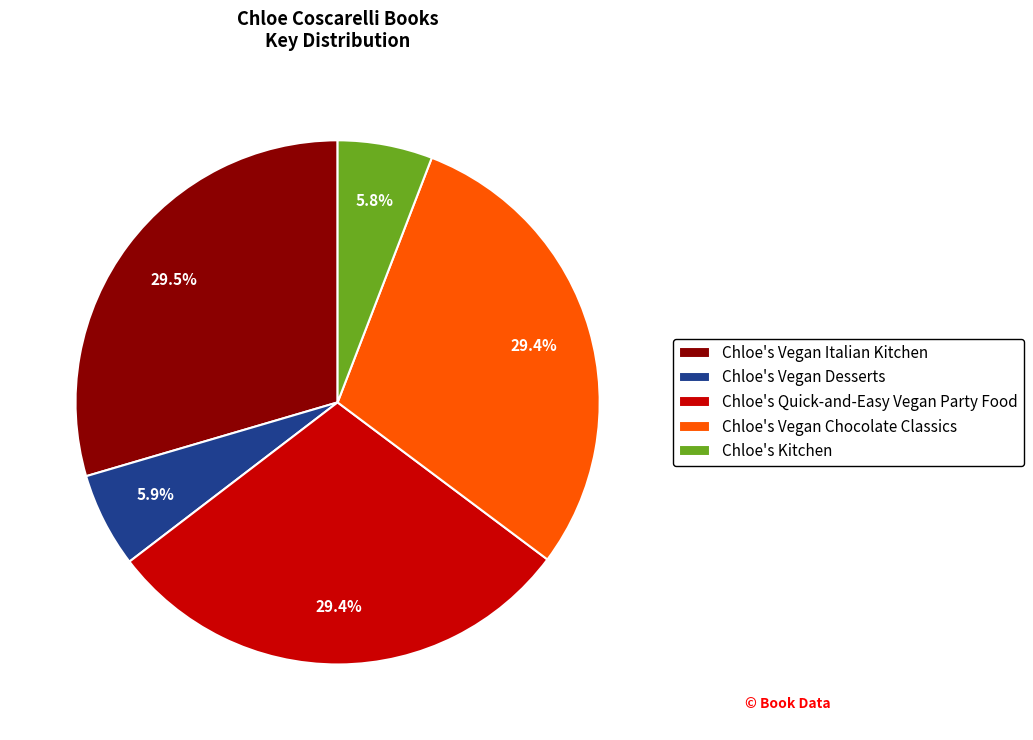

To the nearest percent, what percentage of the pie is Chloe's Vegan Desserts?

6%